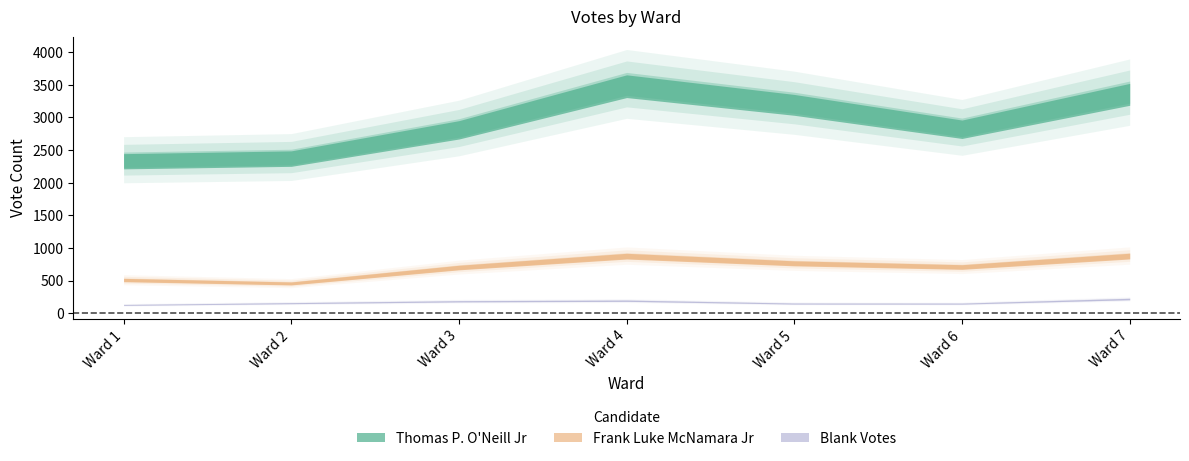

How many data points in Thomas P. O'Neill Jr are above 2848?

3